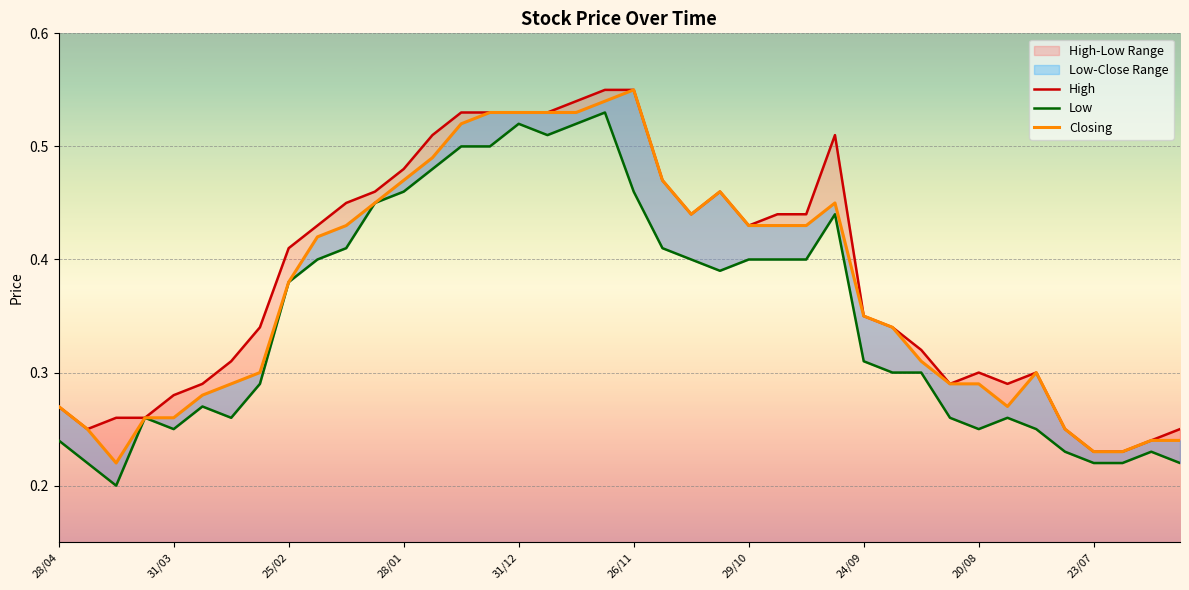

Which series has the largest range (max minus min)?

Closing